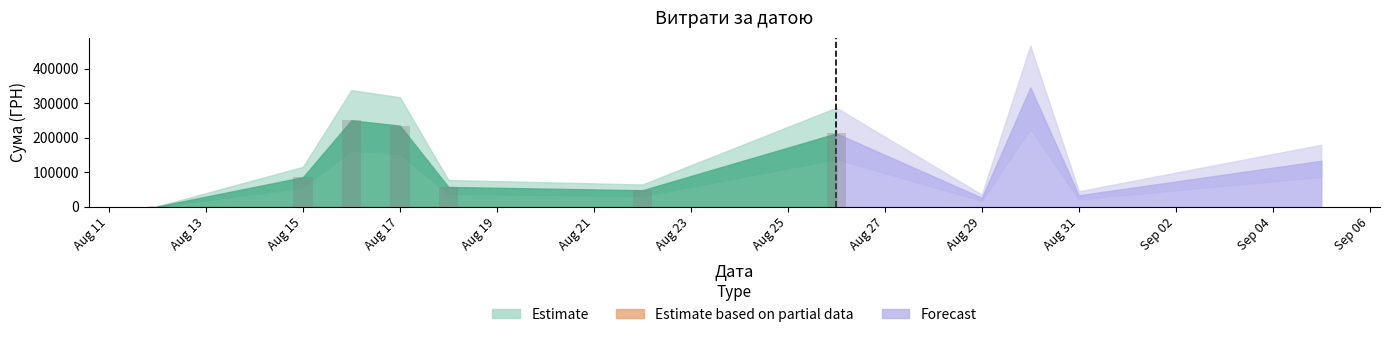

What is the greatest value displayed?

250454.0